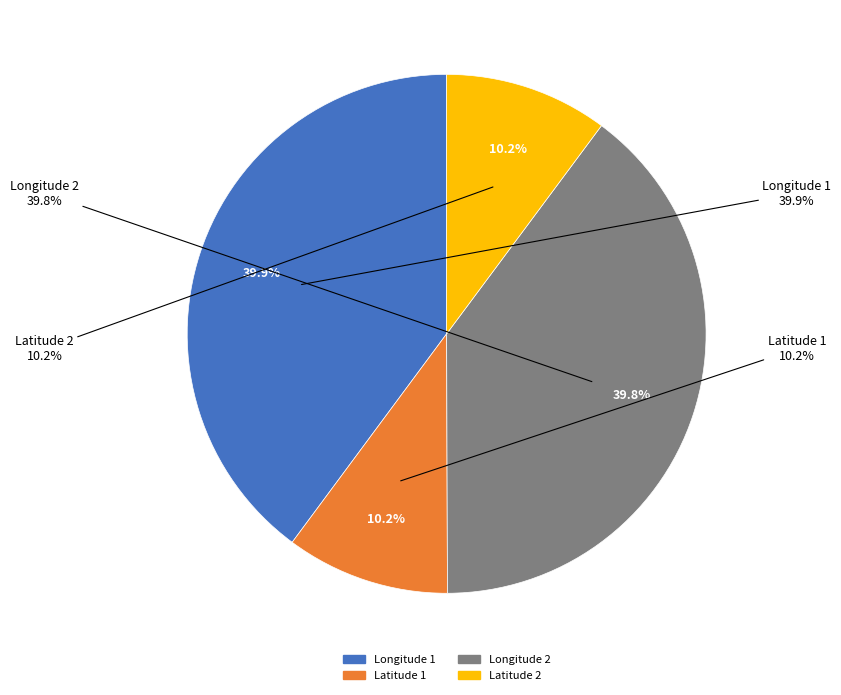

Approximately how many times larger is the value at 35.686521 compared to 139.724018?

0.3